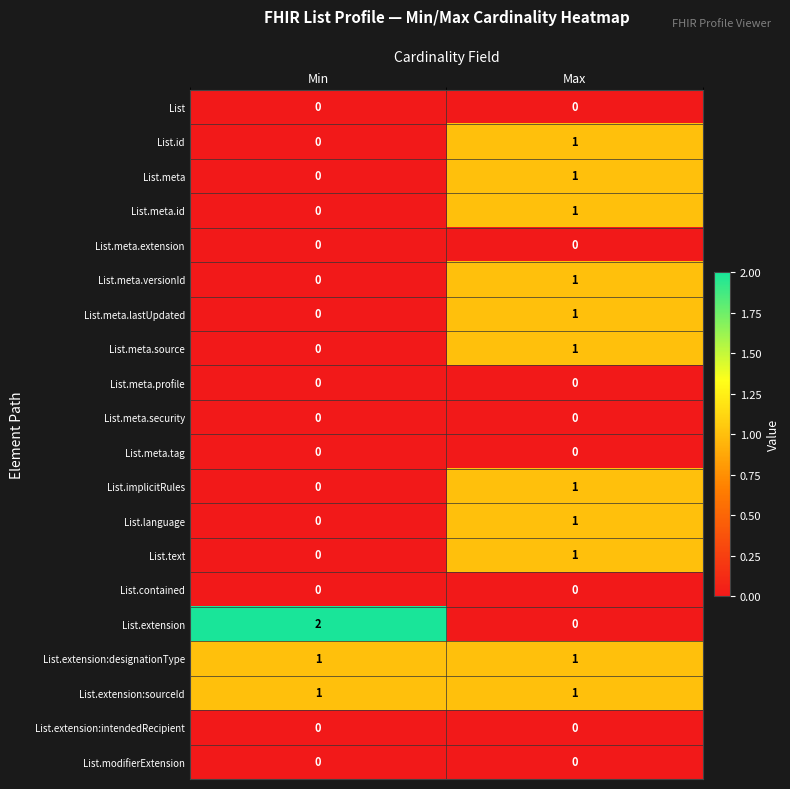

Which series has the widest spread of values?

List.extension